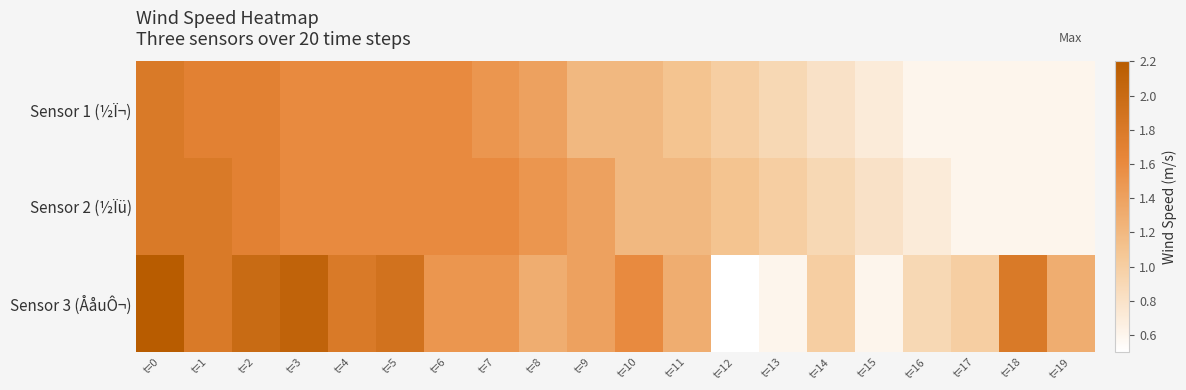

Which series has the largest total across all categories?

Sensor 3 (ÅåuÔ¬)